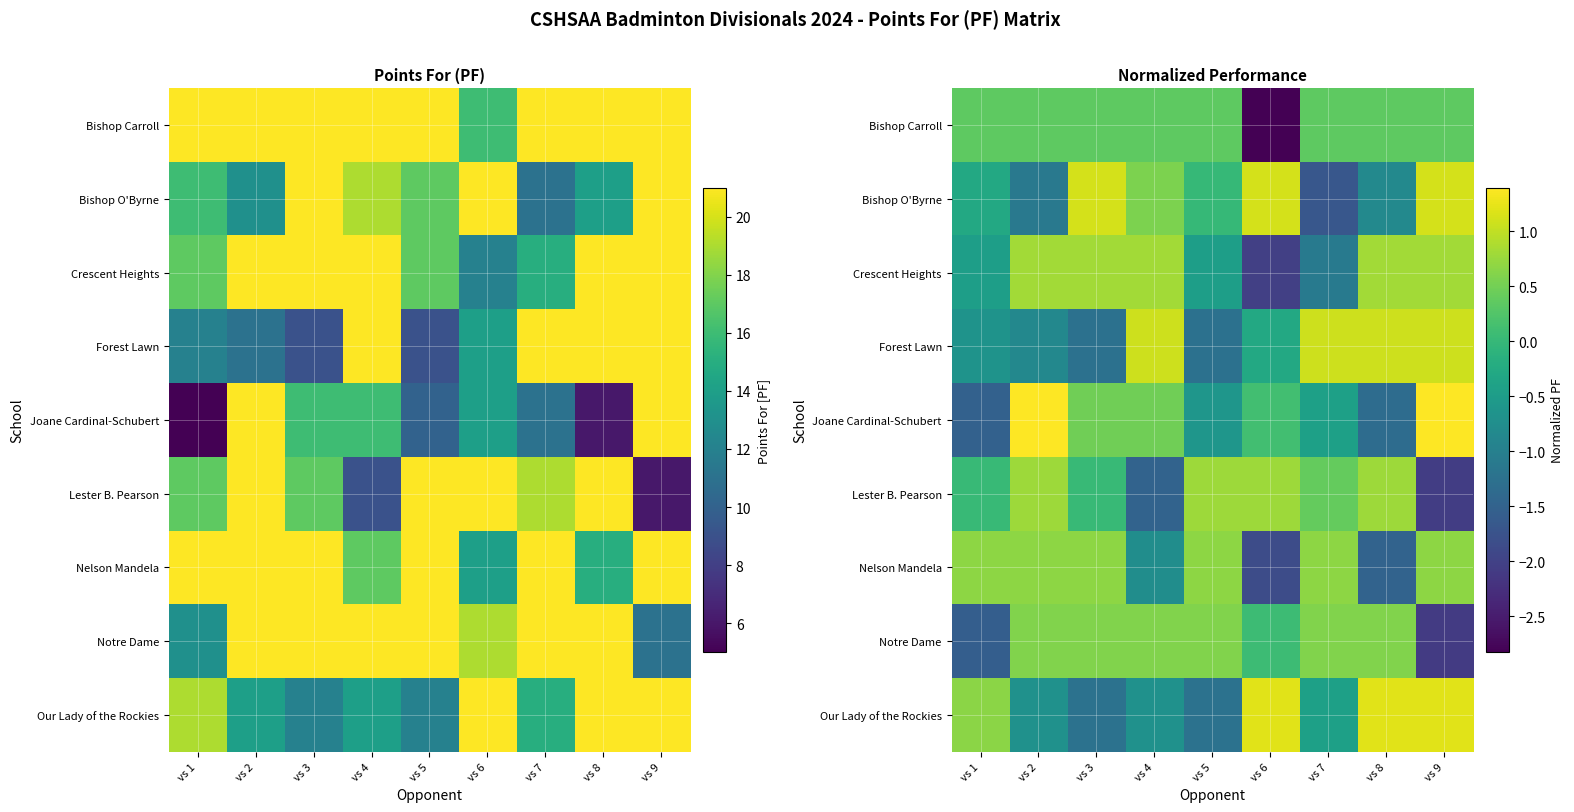

Which category has the highest value across all series?

vs 2